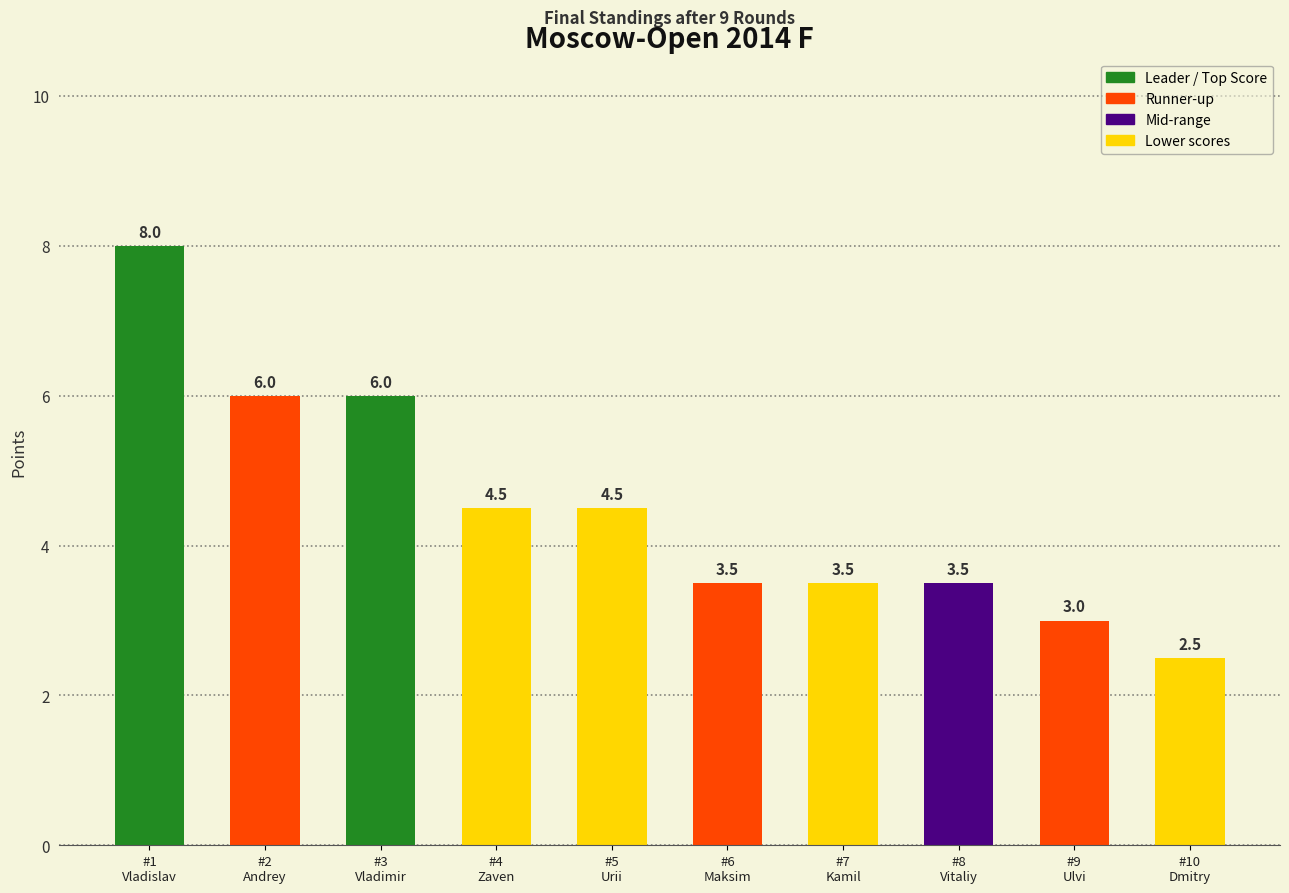

Reading right to left, what are all the values shown in this chart?

#10
Dmitry=2.5	#9
Ulvi=3.0	#8
Vitaliy=3.5	#7
Kamil=3.5	#6
Maksim=3.5	#5
Urii=4.5	#4
Zaven=4.5	#3
Vladimir=6.0	#2
Andrey=6.0	#1
Vladislav=8.0